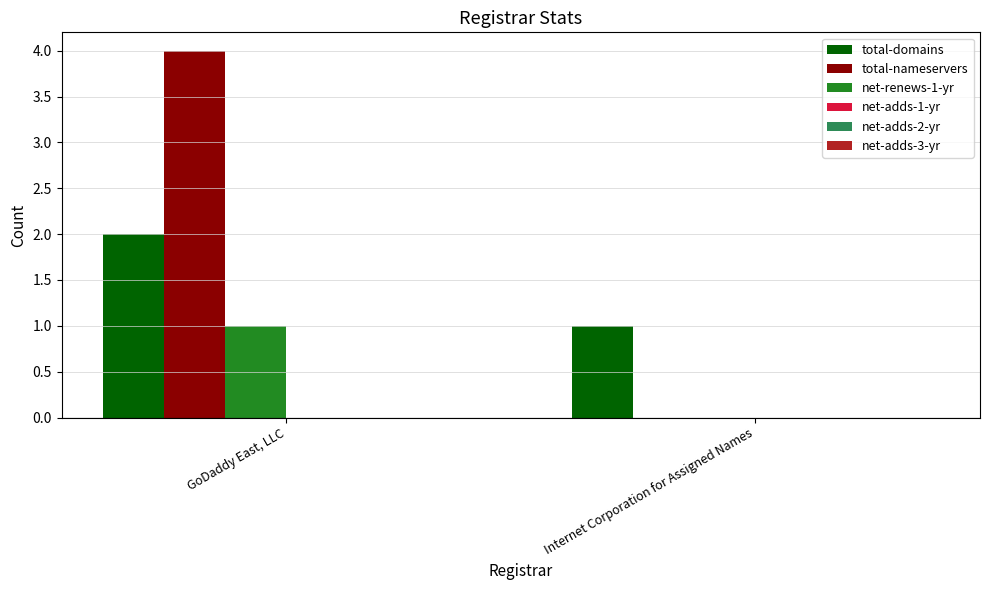

What is the difference between the net-renews-1-yr values at Internet Corporation for Assigned Names and GoDaddy East, LLC?

1